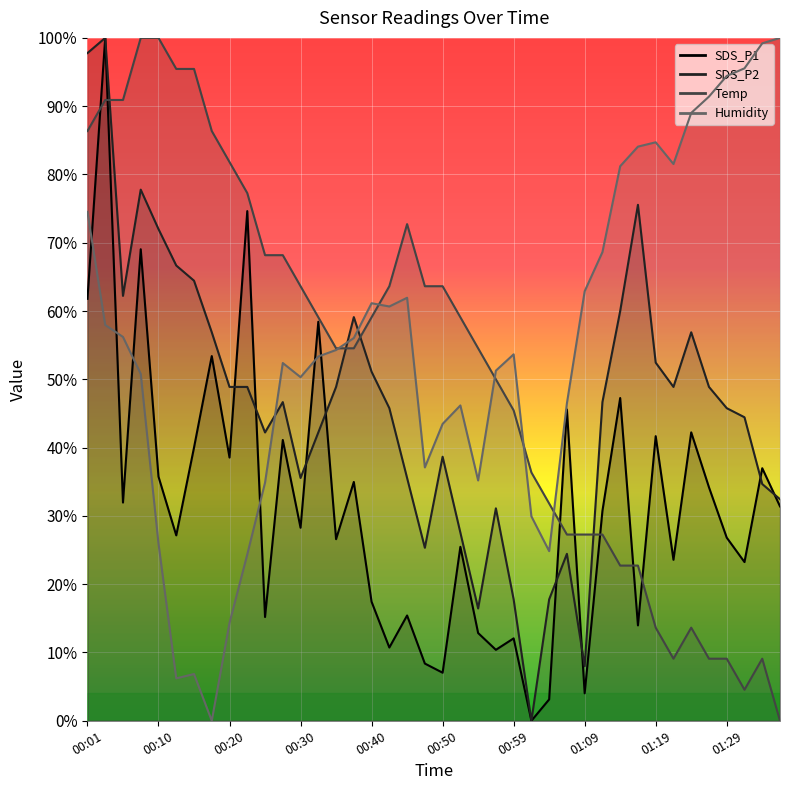

What are all the series names shown in the legend?

SDS_P1, SDS_P2, Temp, Humidity